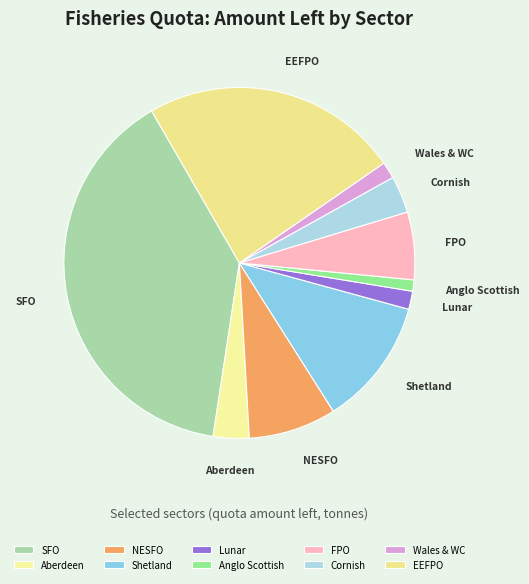

How many segments does this pie chart have?

10